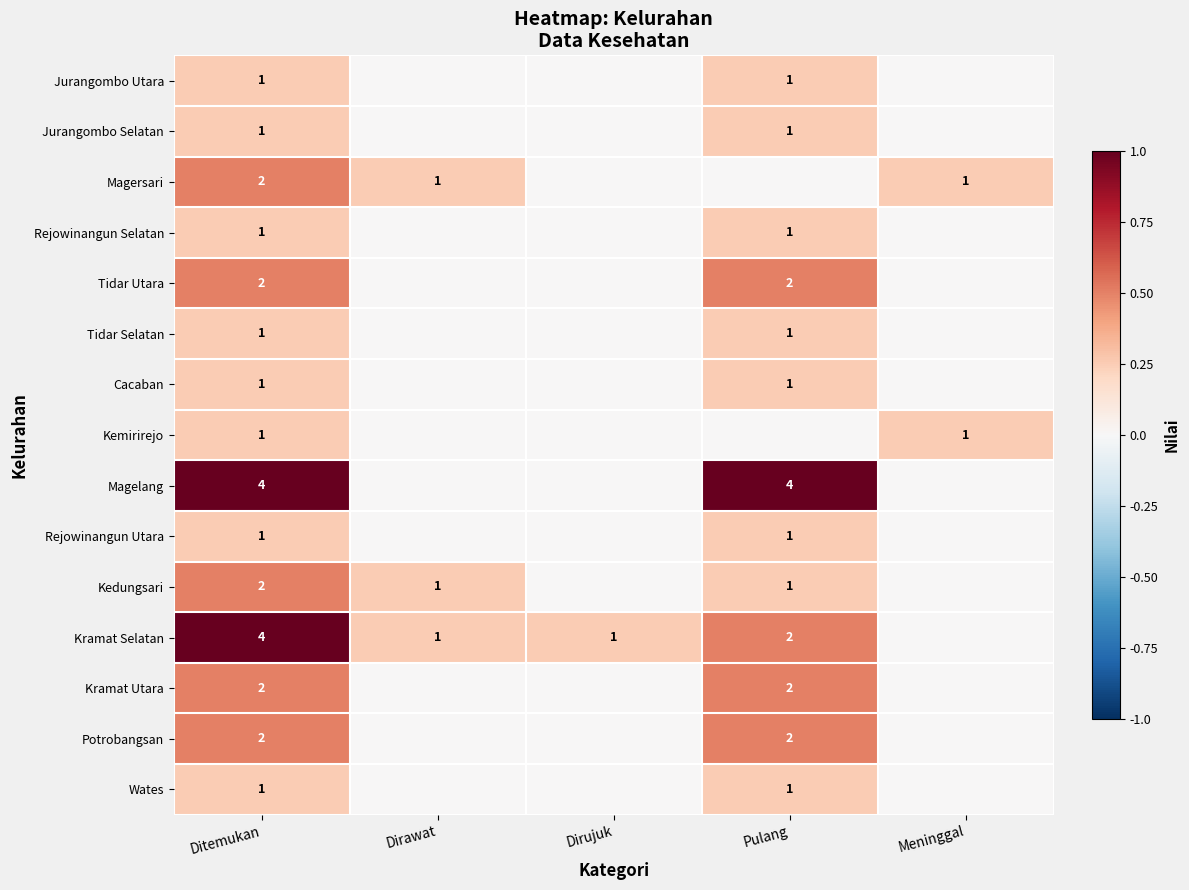

The Jurangombo Selatan series shows 1 at Ditemukan. True or false?

True